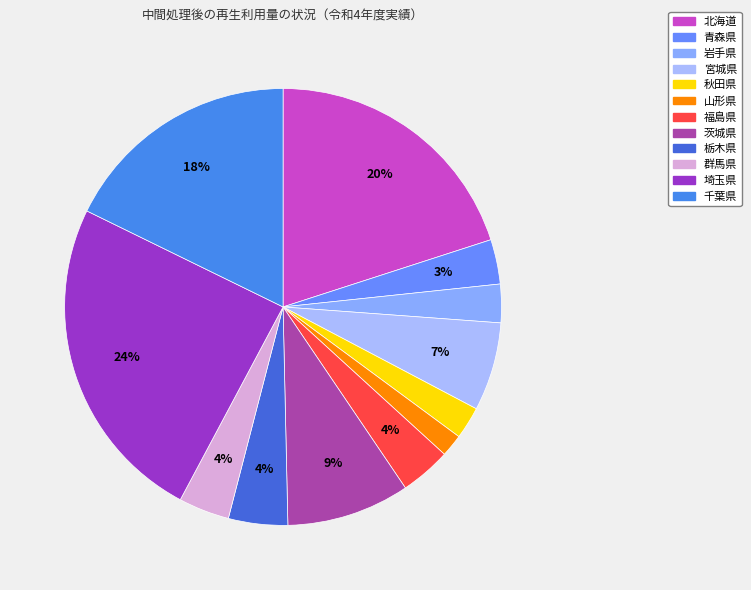

What is the smallest slice in the pie chart?

山形県